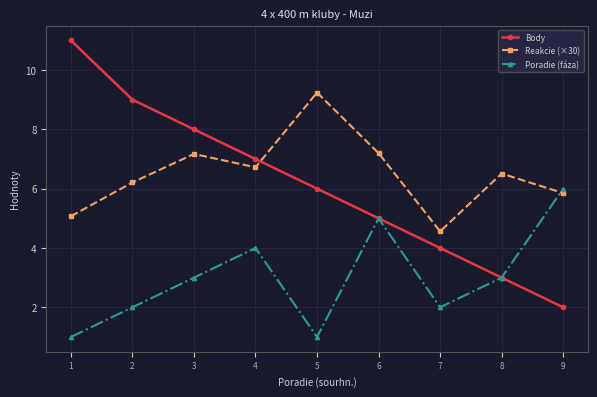

How many times do Body and Reakcie (×30) cross each other?

1